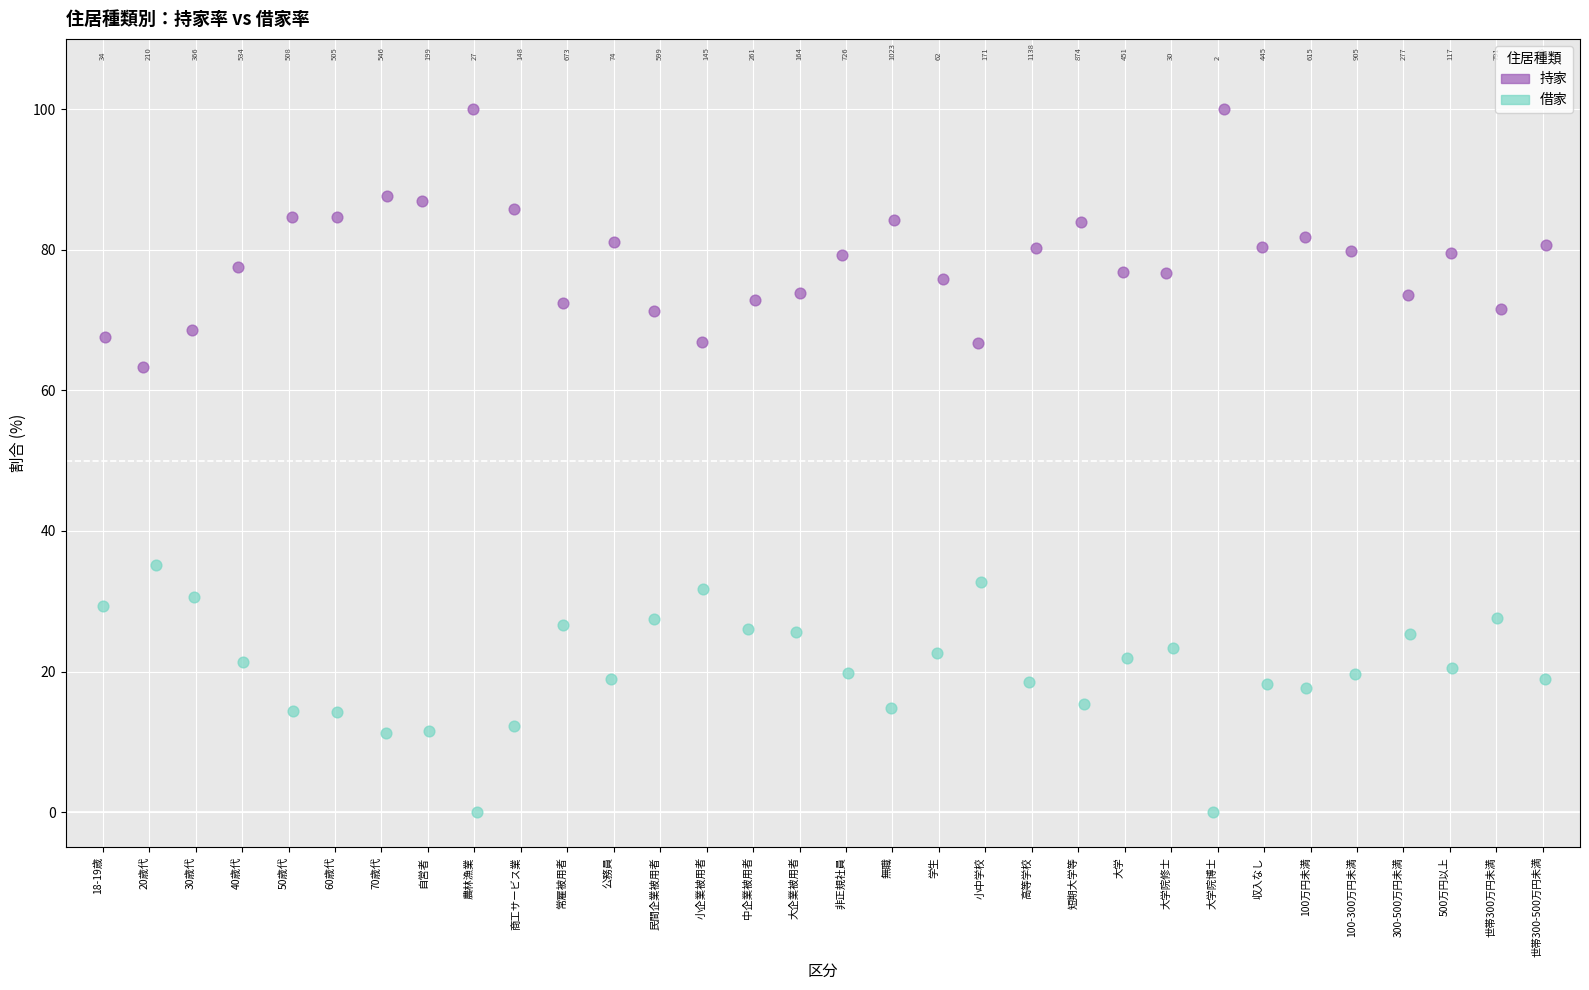

Which series reaches the minimum Y coordinate?

借家